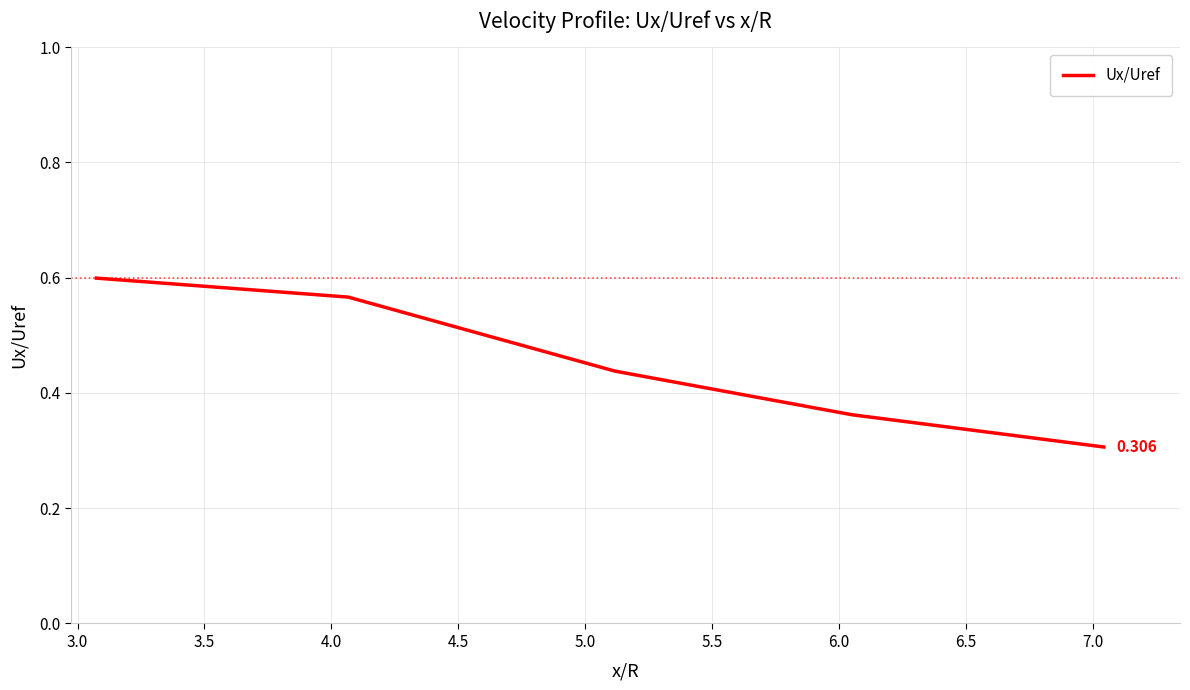

True or false: the data has more than 0 interior local peaks.

False